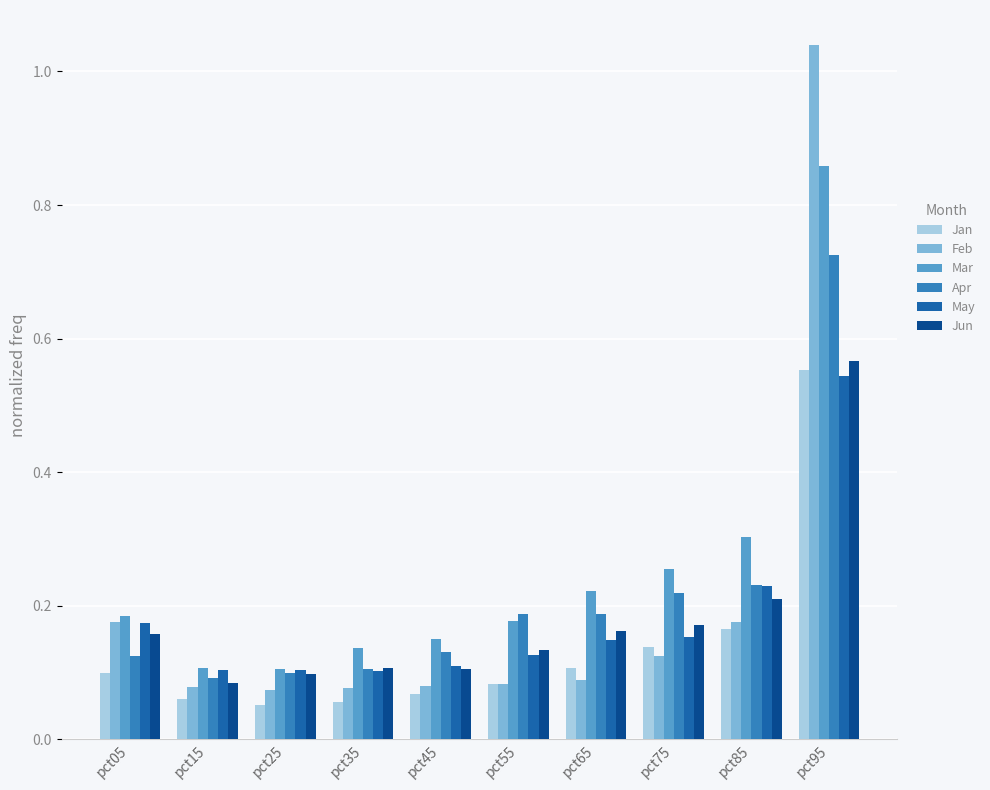

How many Apr values are between 0 and 1?

10